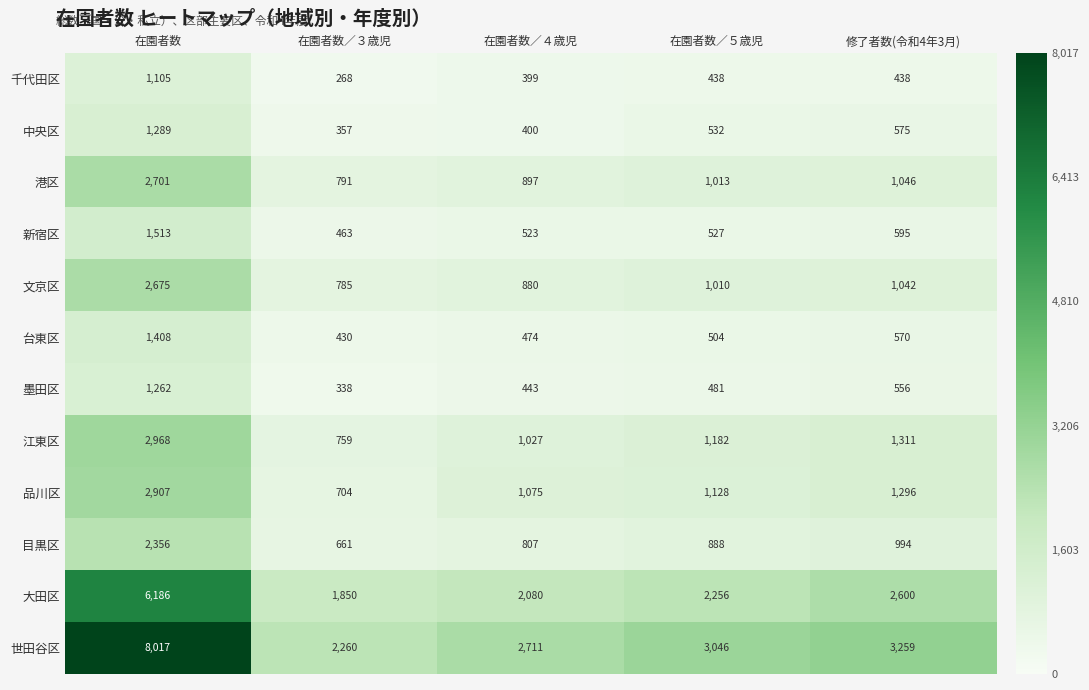

Rank the series at 在園者数／３歳児 from lowest to highest value.

千代田区, 墨田区, 中央区, 台東区, 新宿区, 目黒区, 品川区, 江東区, 文京区, 港区, 大田区, 世田谷区